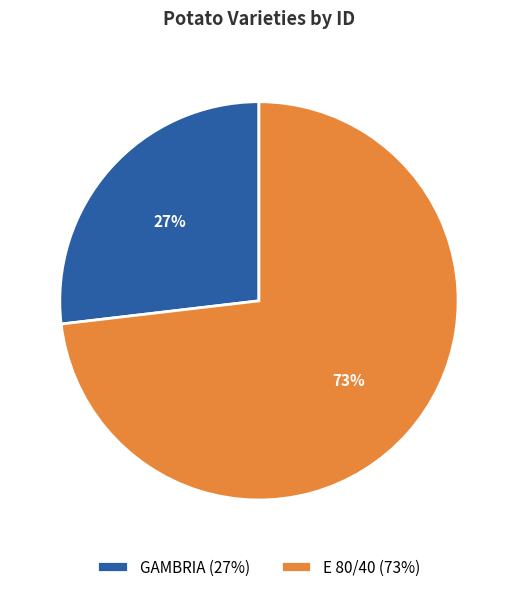

To the nearest percent, what portion does GAMBRIA represent?

27%